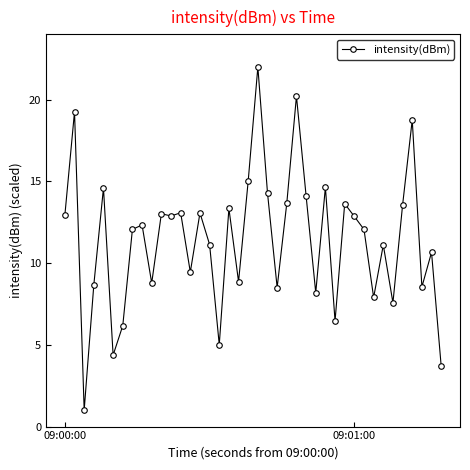

What is the value of the 4th point from the left?

8.7